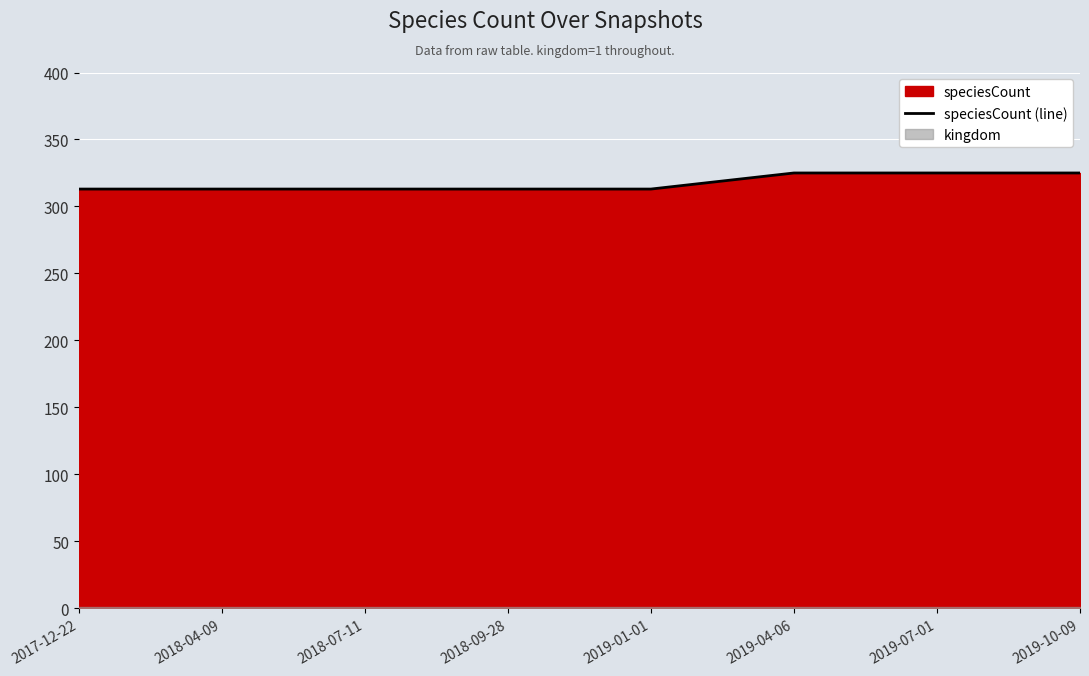

Which has a higher value, 2019-10-09 or 2018-04-09?

2019-10-09